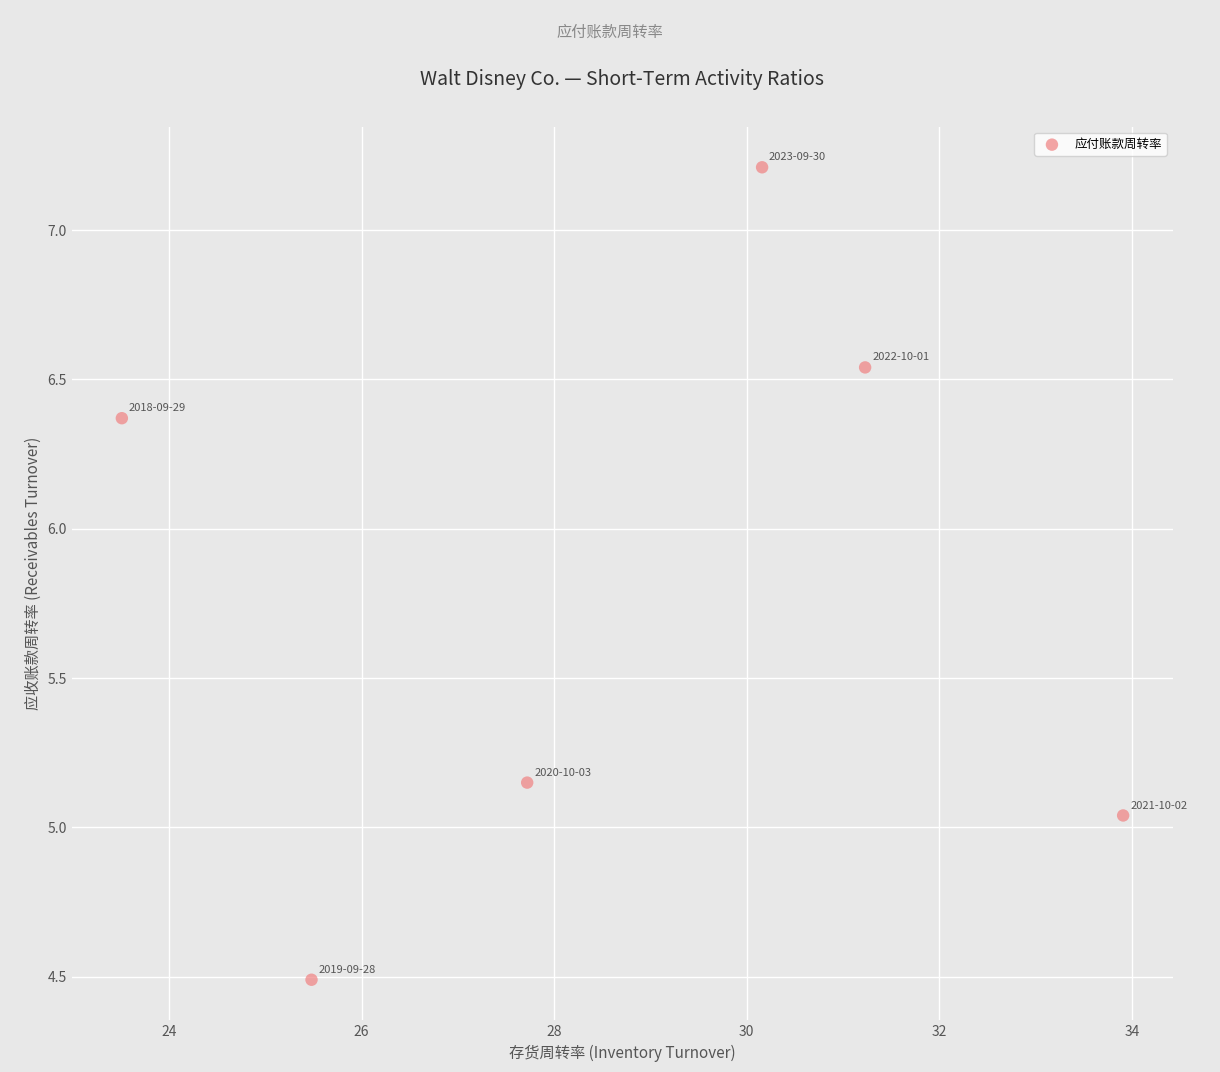

What is the average Y value?

5.8